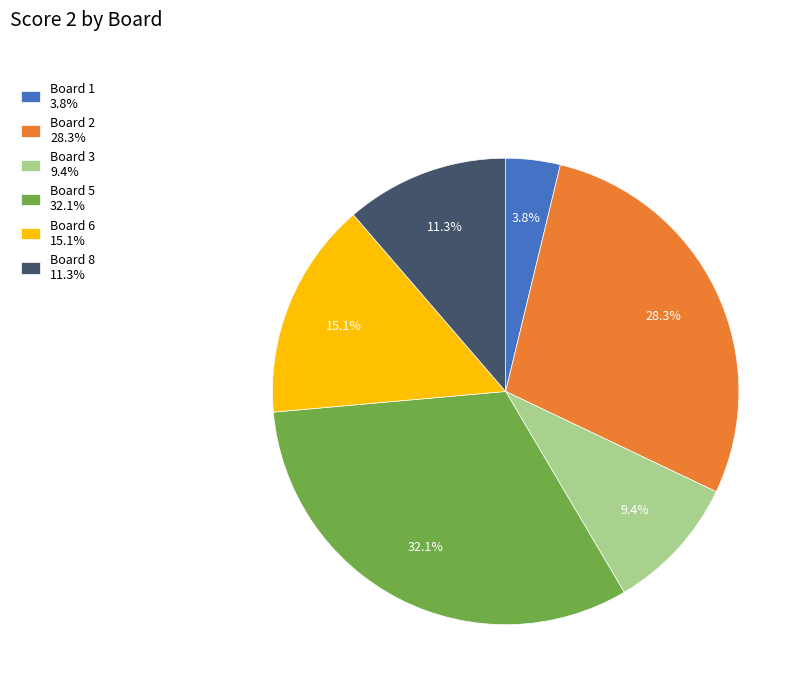

What percentage is NOT represented by Board 5 32.1%?

67.9%